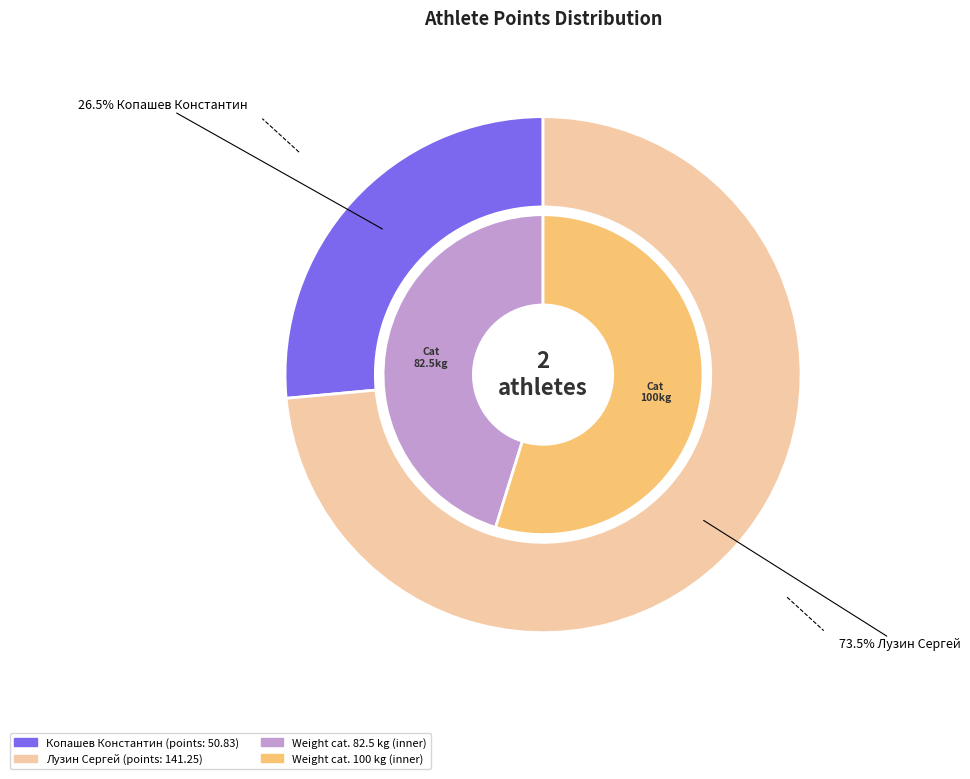

Combined, what portion of the pie is Лузин Сергей and Копашев Константин?

100.0%